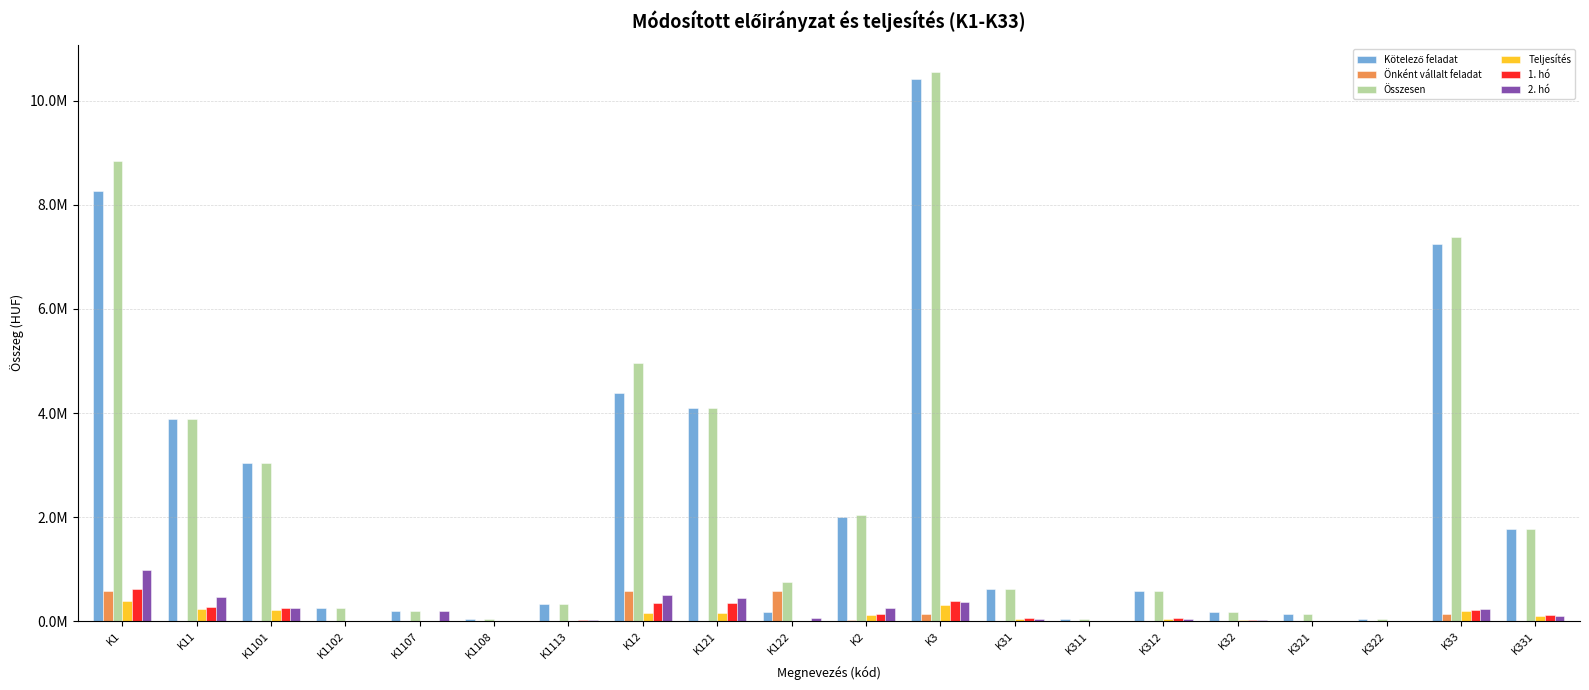

What is the total value across all series at K32?

413670.0